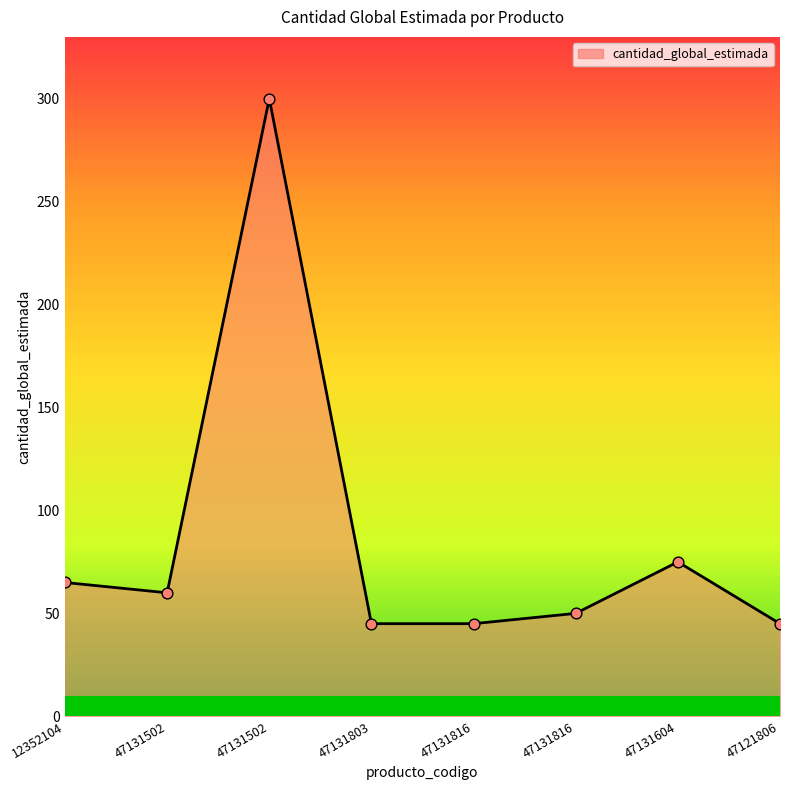

Approximately how many times larger is the value at 47131816 compared to 47131604?

0.7